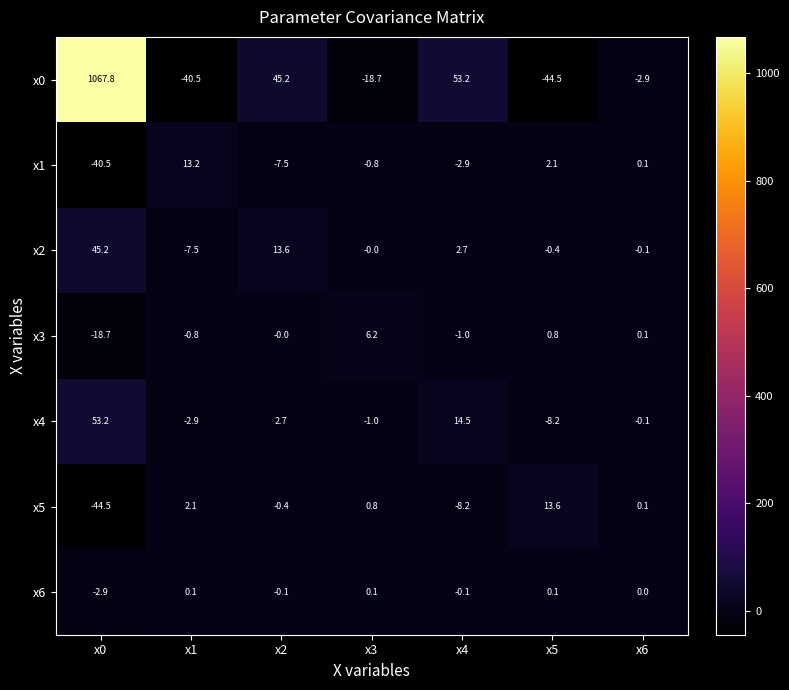

What is the total value across all series at x1?

-36.3